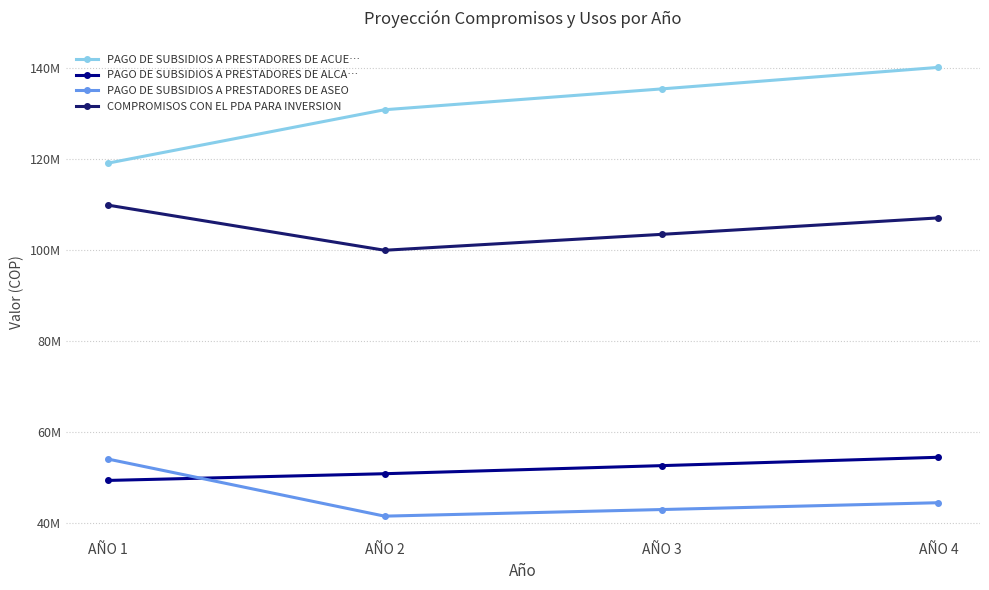

Between AÑO 2 and AÑO 3, which series saw the biggest shift?

PAGO DE SUBSIDIOS A PRESTADORES DE ACUE…